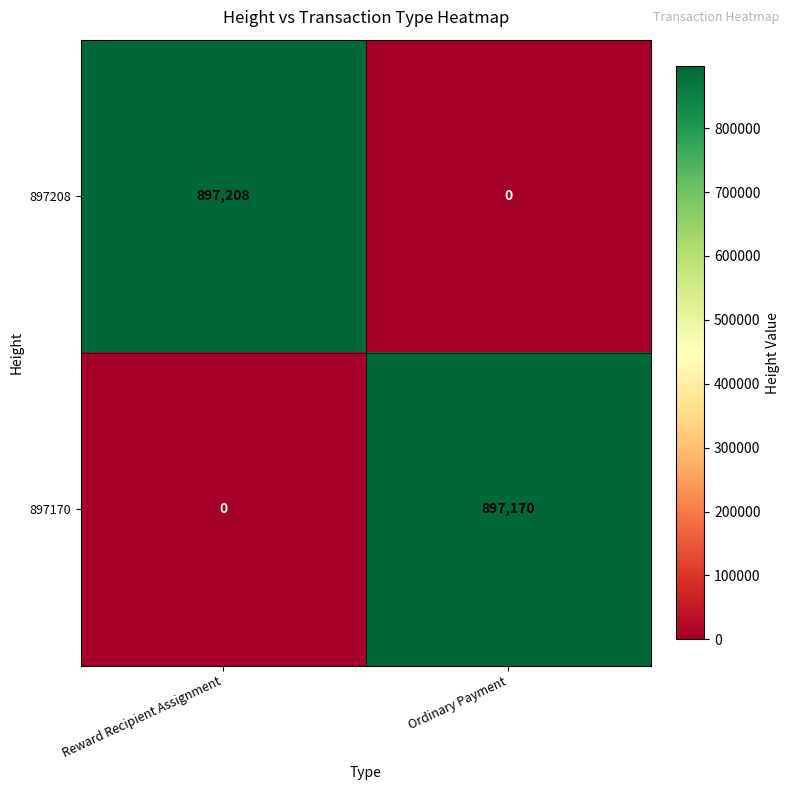

What is the sum of all 897170 values?

897170